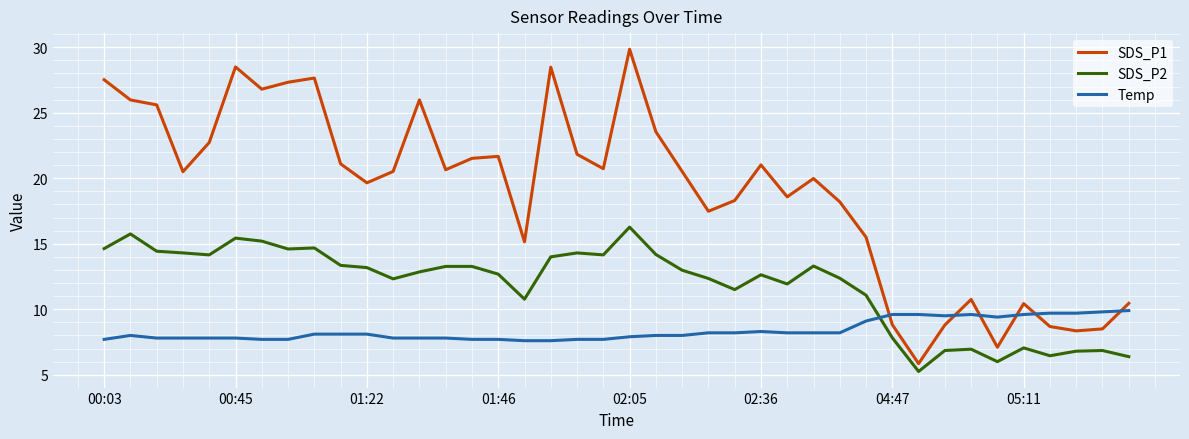

List the series in order of their peak value, highest first.

SDS_P1, SDS_P2, Temp